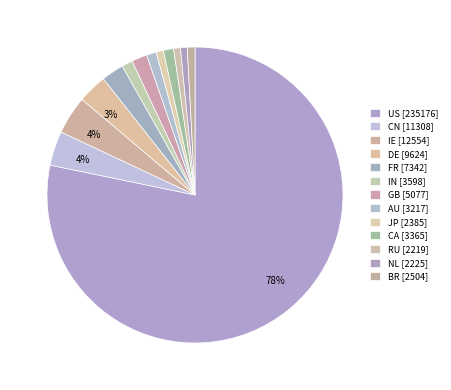

Count the number of slices in the pie.

13